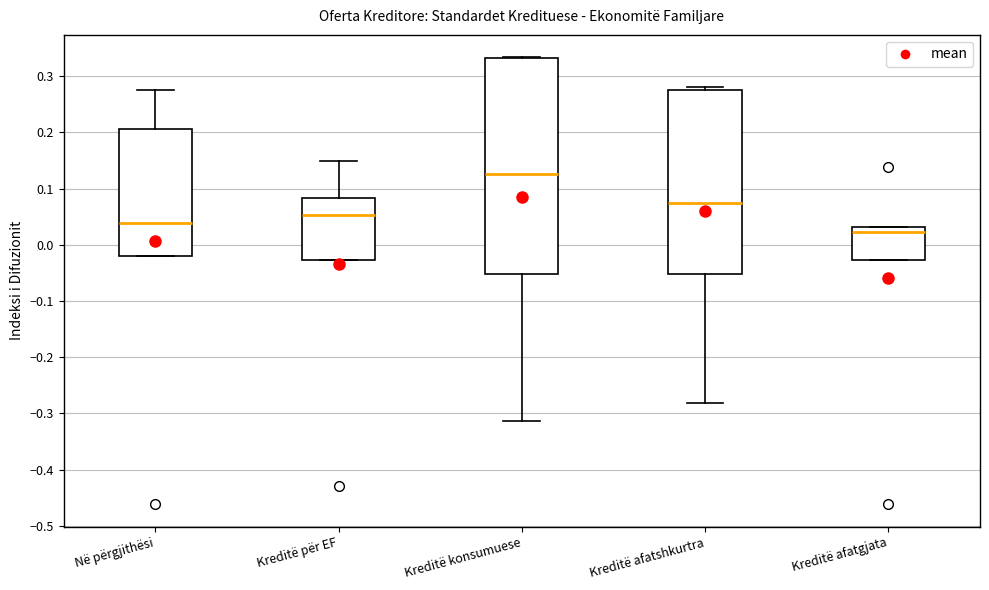

Reading left to right, transcribe this box plot: for each box, give where its median line is, the range the box spans, and where its two whiskers end, as read against the y-axis. The values are not printed on the chart, so give them approximately, as read against the axis.

Në përgjithësi: median 0.04, box -0.02 to 0.21, whiskers -0.02 to 0.28
Kreditë për EF: median 0.05, box -0.03 to 0.08, whiskers -0.03 to 0.15
Kreditë konsumuese: median 0.13, box -0.05 to 0.33, whiskers -0.31 to 0.33
Kreditë afatshkurtra: median 0.07, box -0.05 to 0.28, whiskers -0.28 to 0.28 (just above the box's upper edge)
Kreditë afatgjata: median 0.02, box -0.03 to 0.03, whiskers -0.03 to 0.03